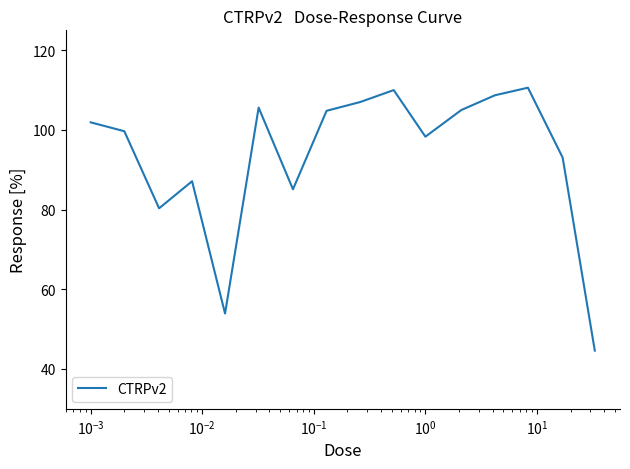

How many lines are shown in the chart?

1